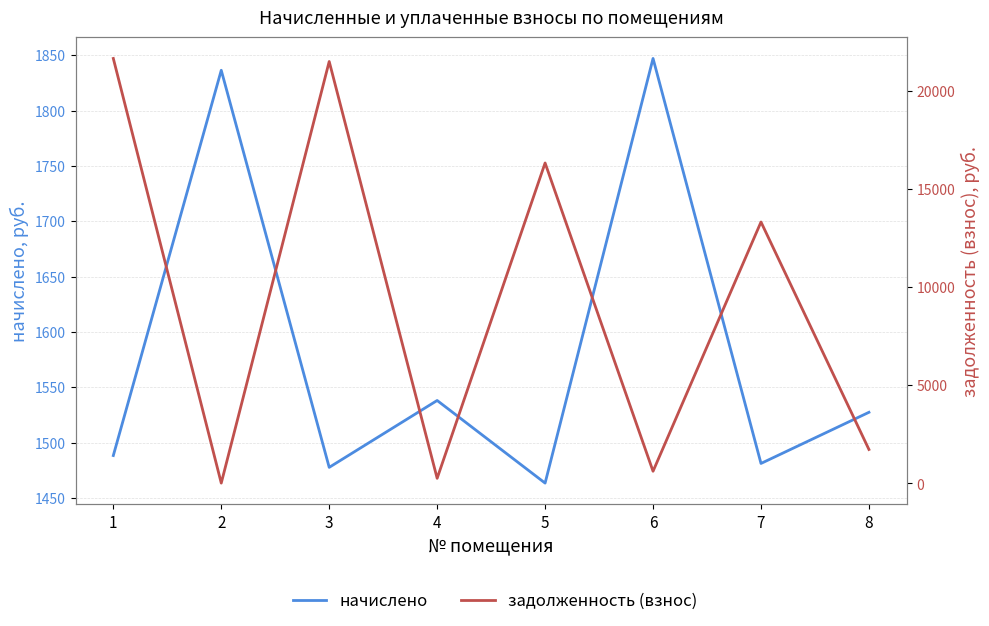

The задолженность (взнос) series shows 16.4 at 2. True or false?

False